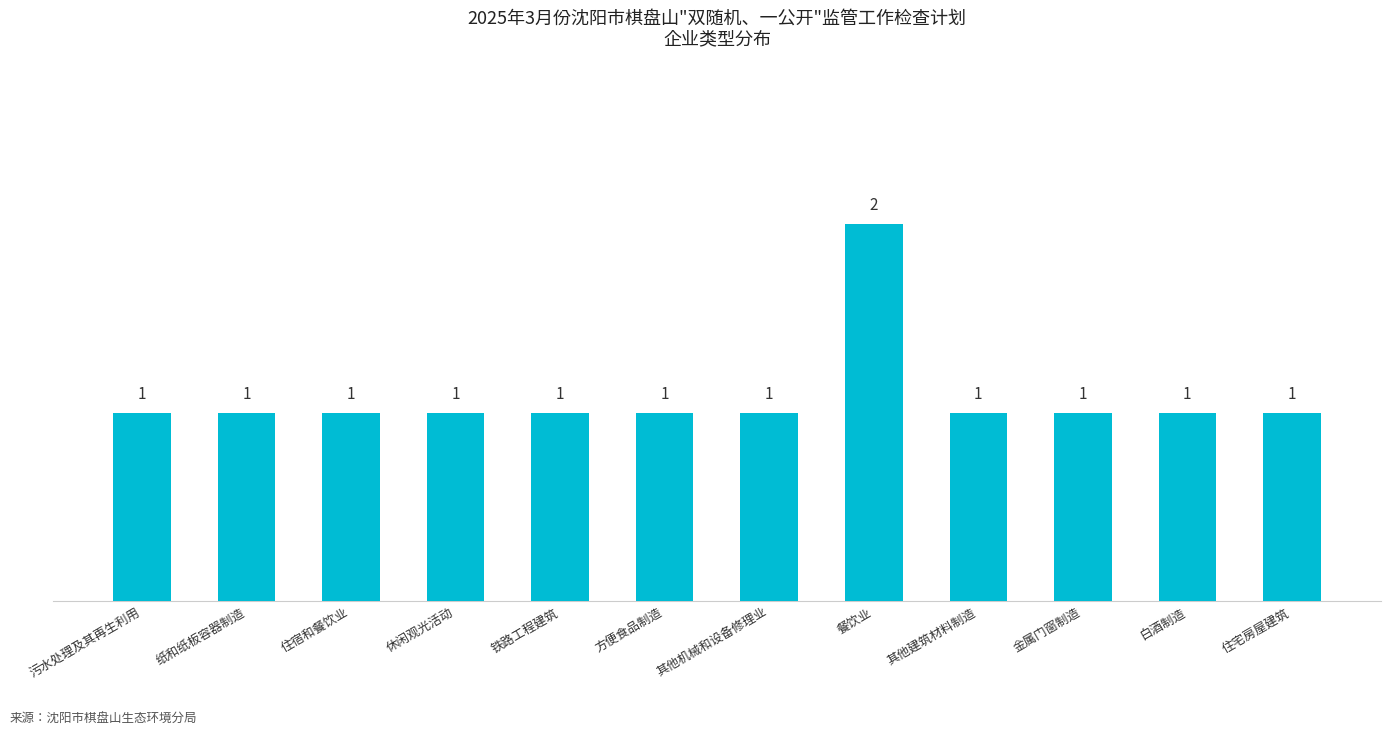

What is the value of the 5th bar from the left?

1